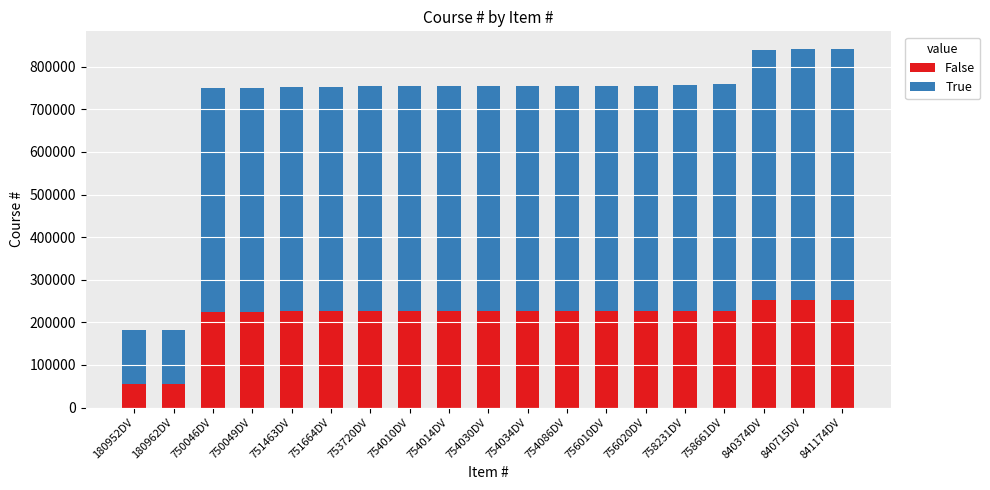

What is the total value across all series at 753720DV?

753720.0